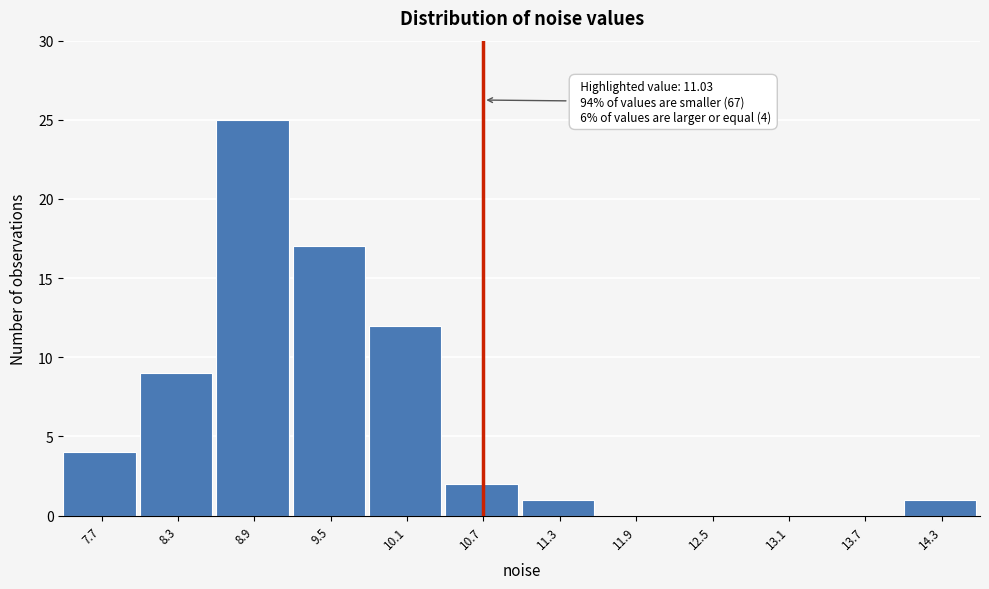

Reading left to right, list all the values displayed in this chart.

7.7=4	8.3=9	8.9=25	9.5=17	10.1=12	10.7=2	11.3=1	11.9=0	12.5=0	13.1=0	13.7=0	14.3=1